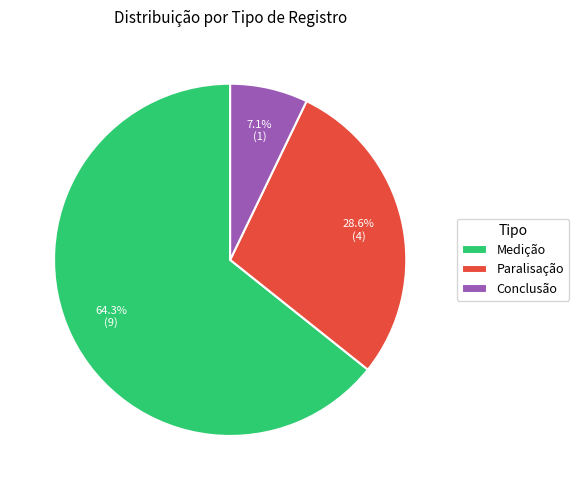

How many segments does this pie chart have?

3